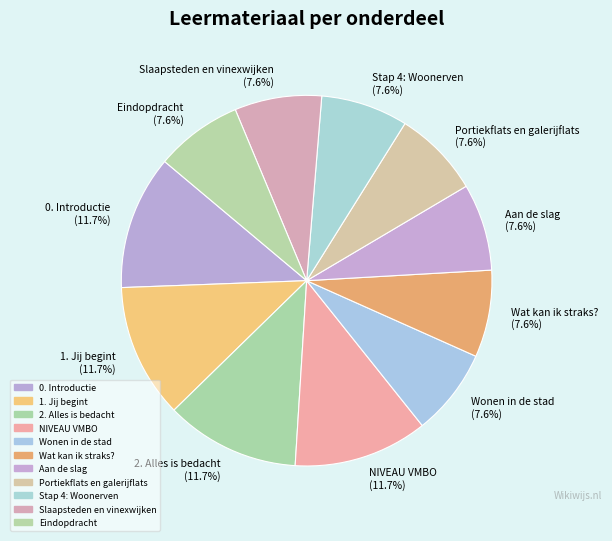

Approximately how many times larger is the value at Aan de slag (7.6%) compared to Stap 4: Woonerven (7.6%)?

1.0